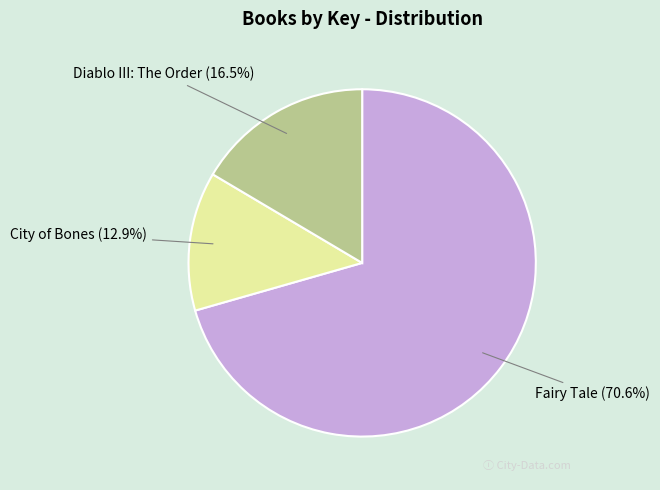

True or false: Diablo III: The Order accounts for 2% of the total.

False